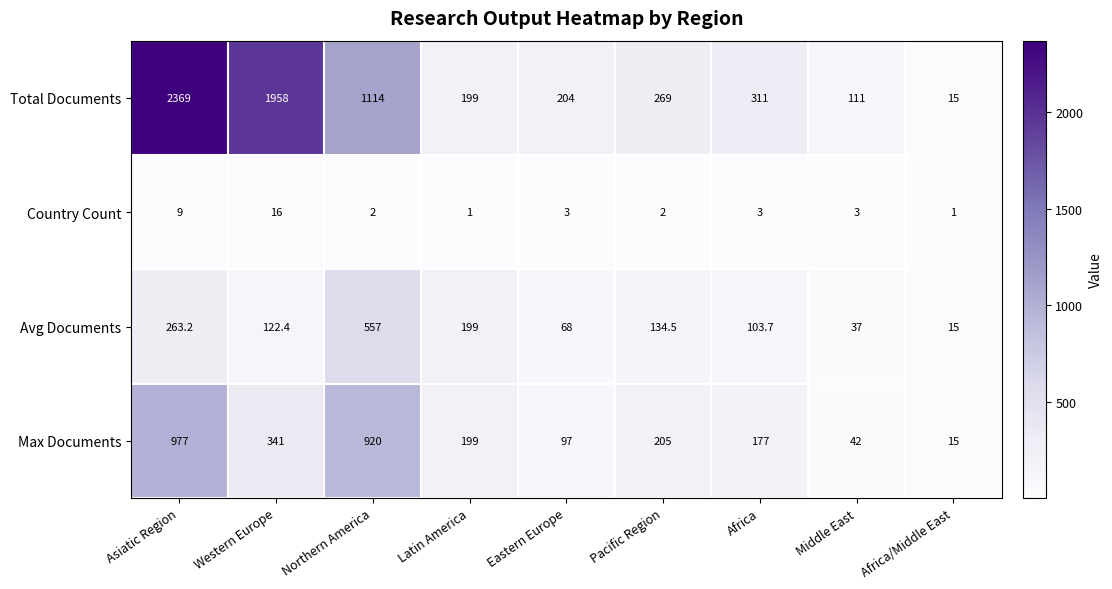

Which series has the largest range (max minus min)?

Total Documents